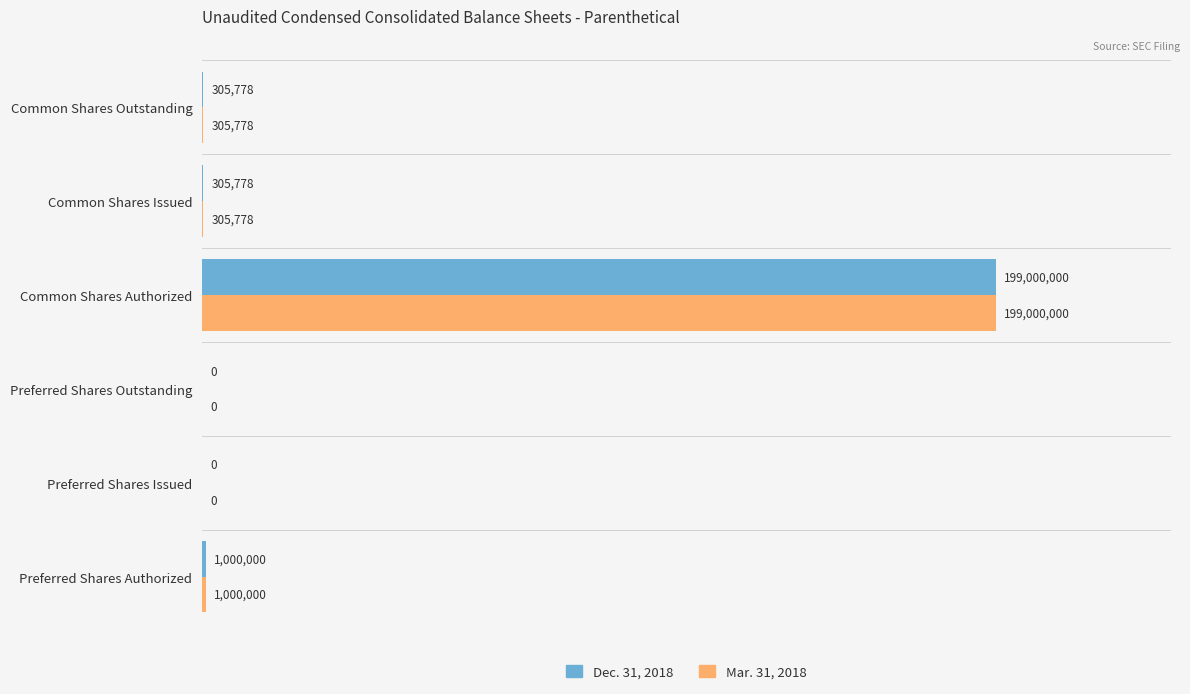

What are all the series names shown in the legend?

Dec. 31, 2018, Mar. 31, 2018